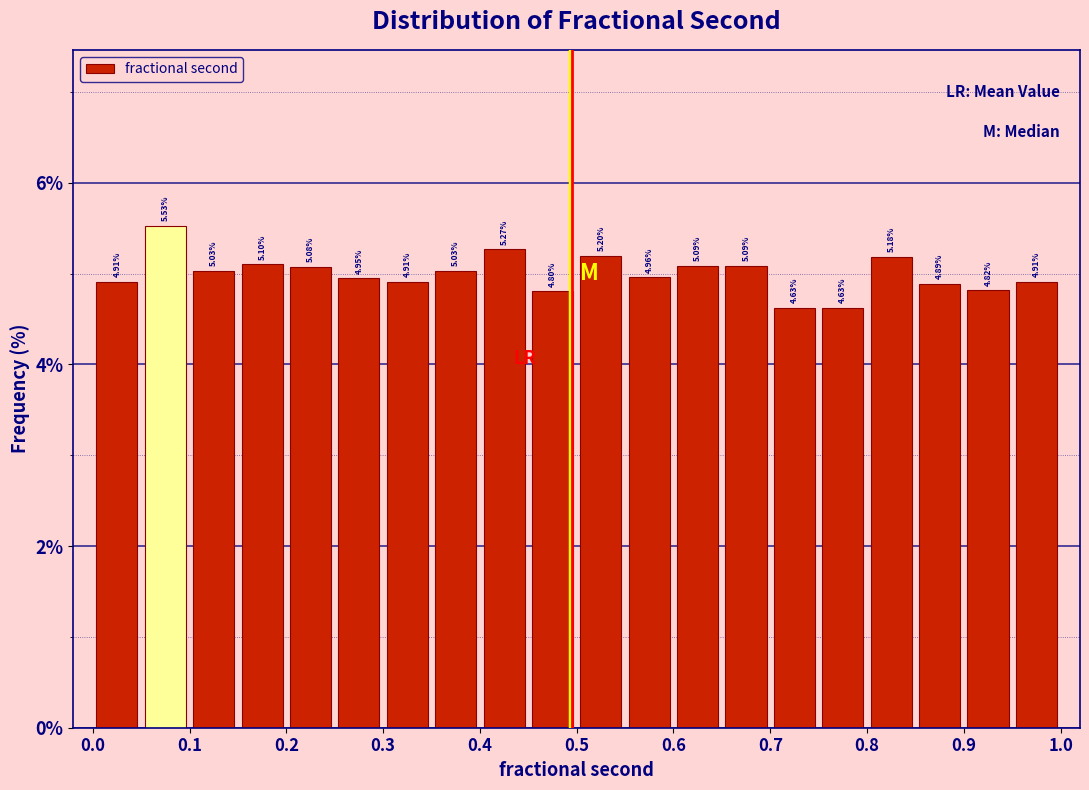

Over which range of the x-axis is the bar tallest?

0.05 to 0.10